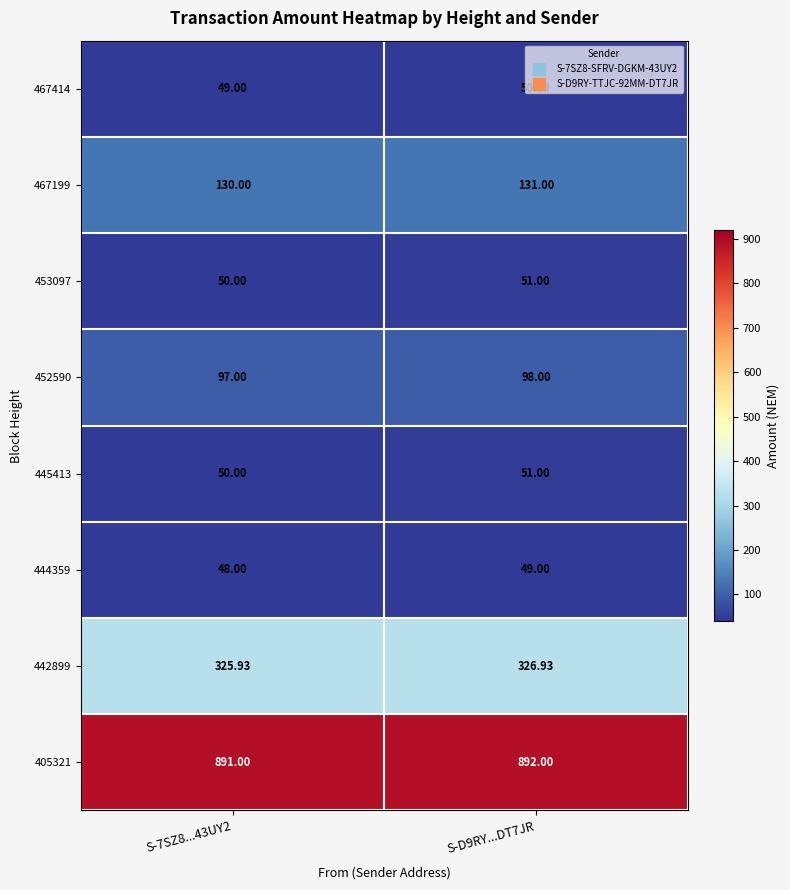

Is the value of 442899 at S-7SZ8...43UY2 greater than the value of 452590 at S-7SZ8...43UY2?

Yes